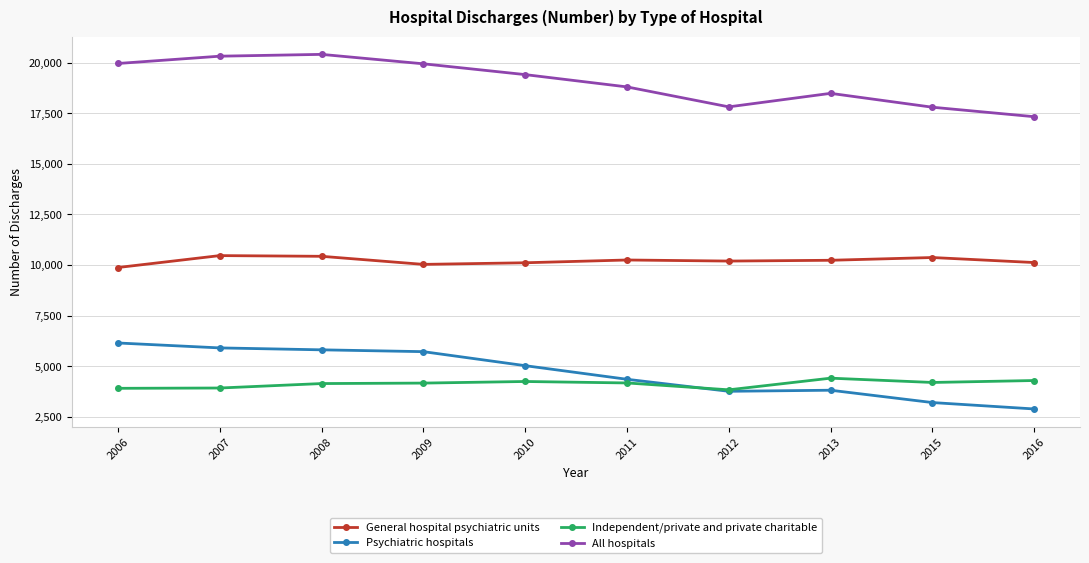

What is the spread (max minus min) of values at 2013?

14656